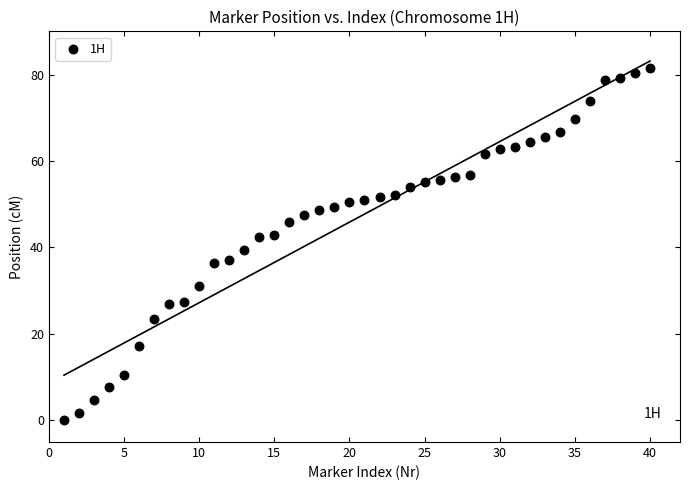

What is the range of Y values (max minus min)?

81.6